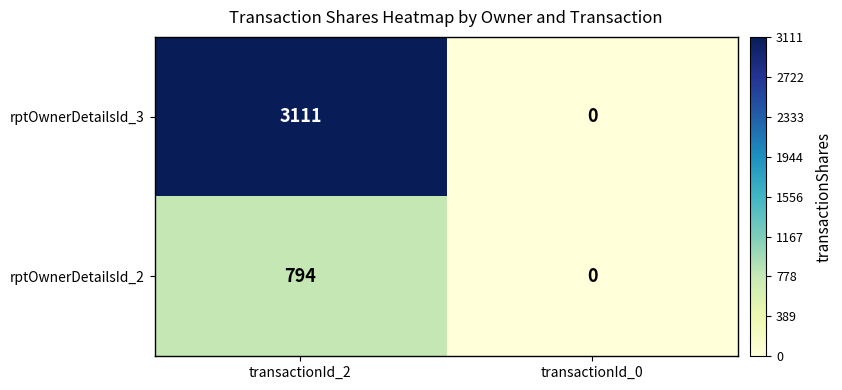

Reading right to left, transcribe all the data shown in this chart.

rptOwnerDetailsId_3: 0	3111
rptOwnerDetailsId_2: 0	794